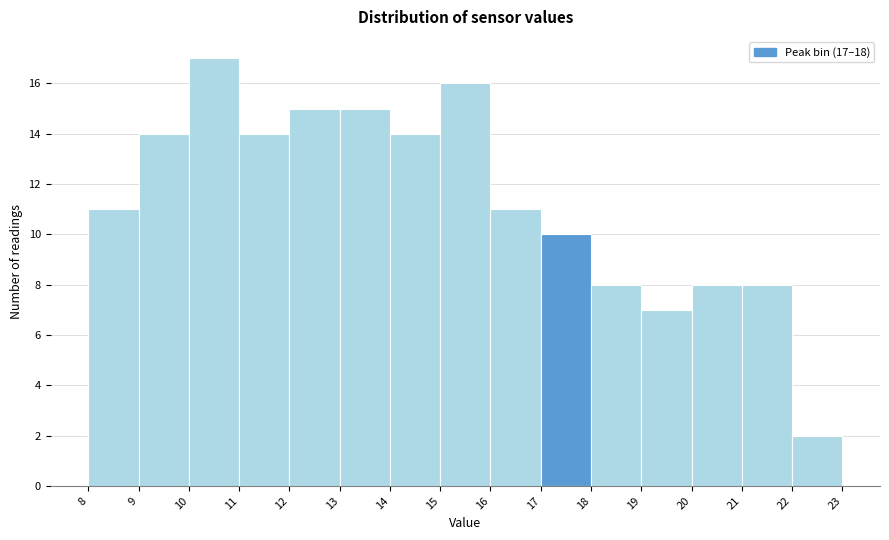

Which range on the x-axis has the tallest bar?

10 to 11